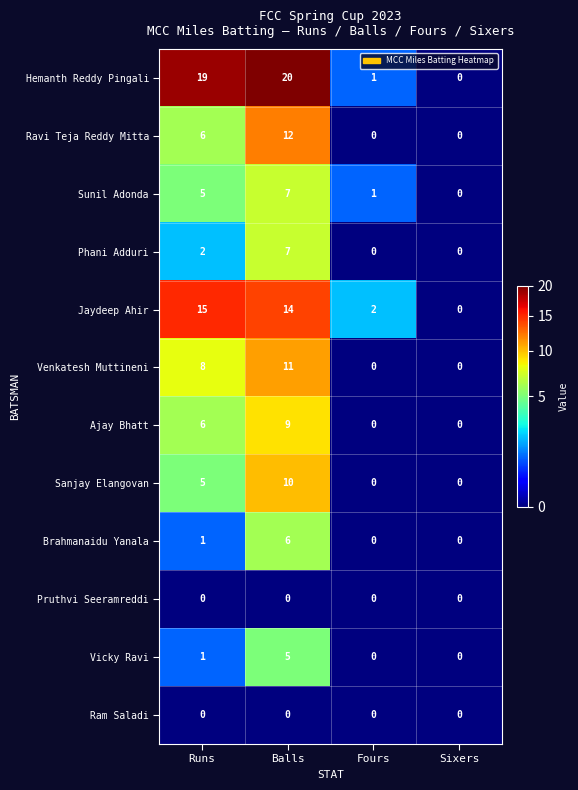

What is the average value of the Venkatesh Muttineni series?

5